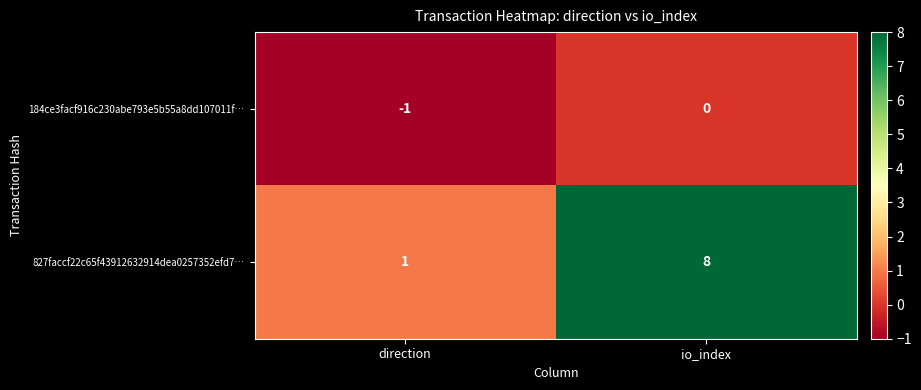

What is the total value across all series at io_index?

8